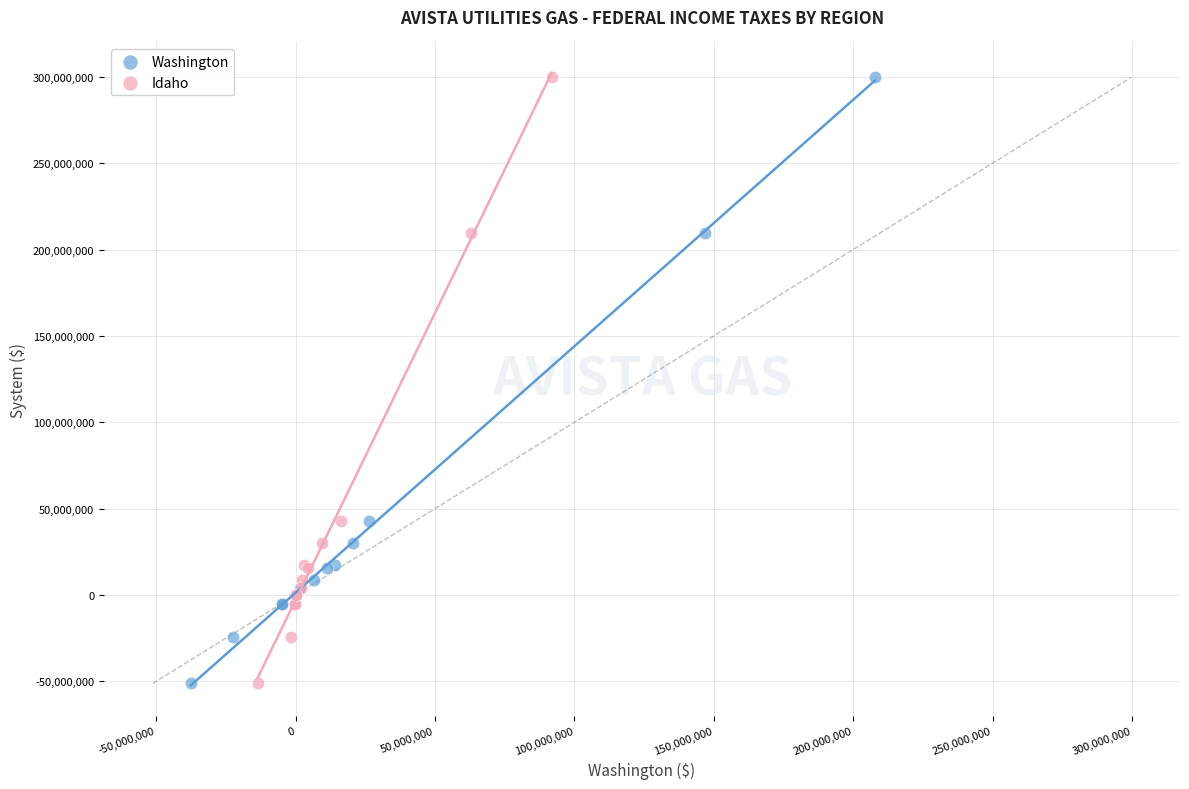

What are all the series names shown in the legend?

Washington, Idaho